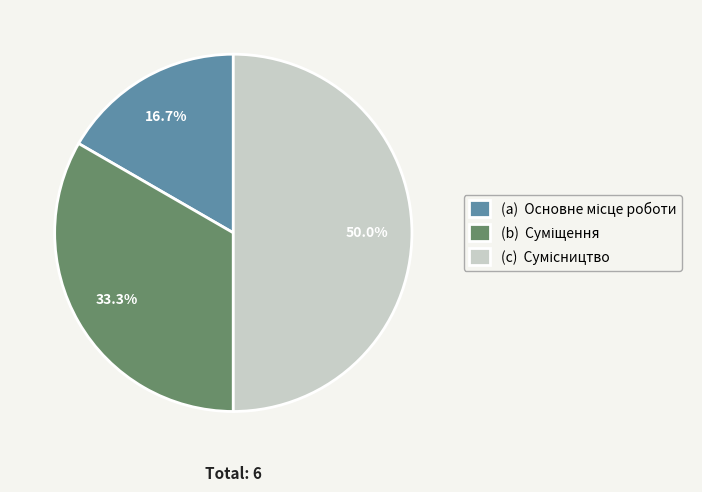

To the nearest percent, what is the average slice percentage?

33%